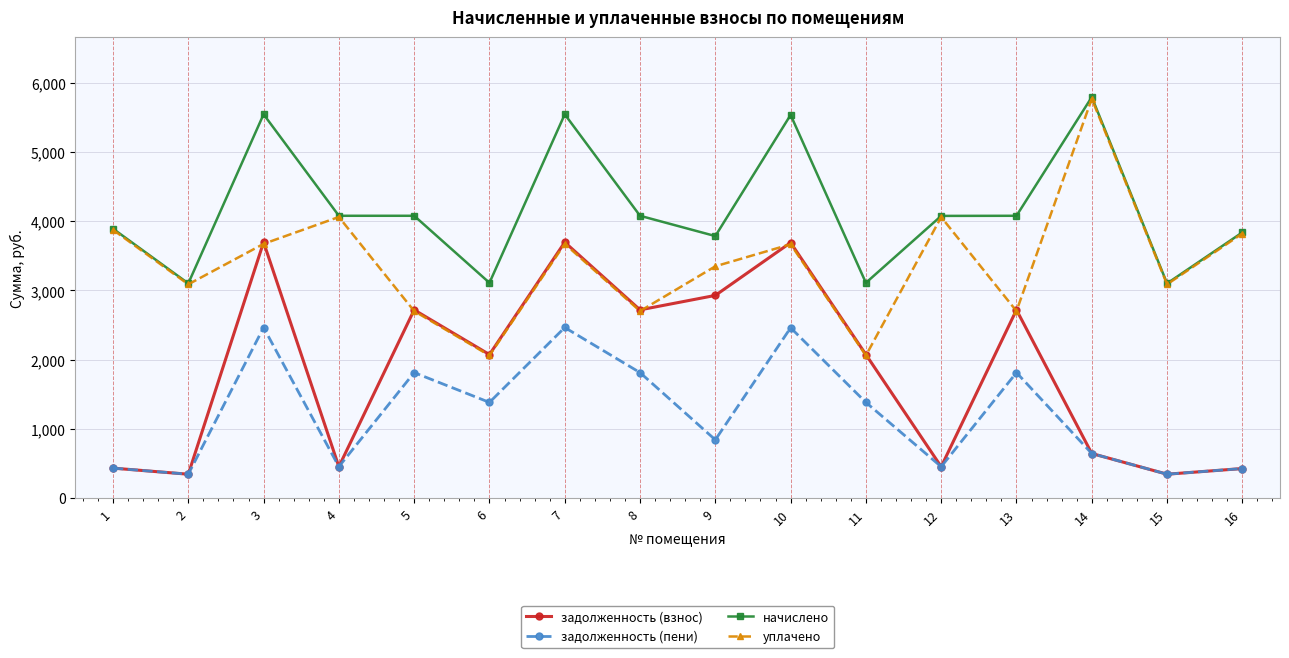

True or false: начислено and задолженность (взнос) cross at least once.

False